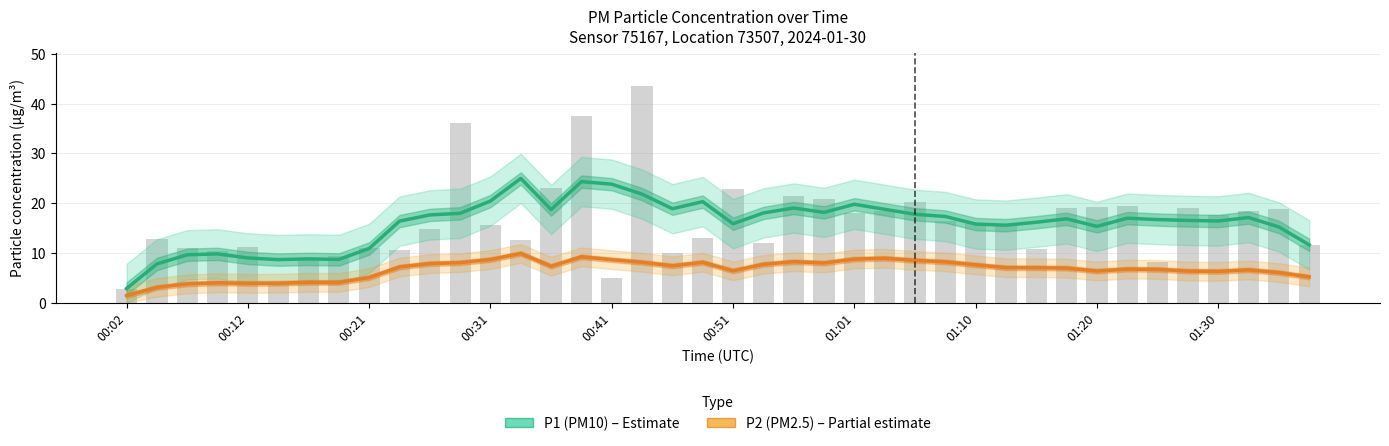

How many groups of bars are there?

40